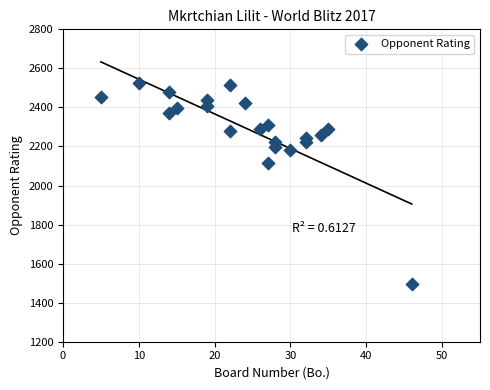

What Y value in the scatter plot is closest to 2011?

2114